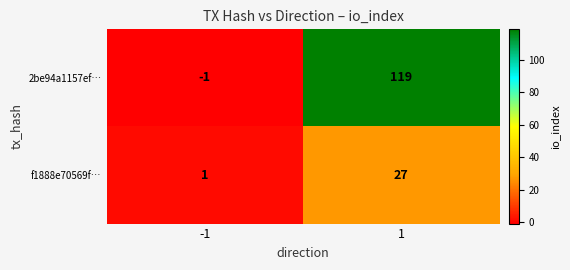

What is the difference between the maximum and minimum values in the f1888e70569f… series?

26